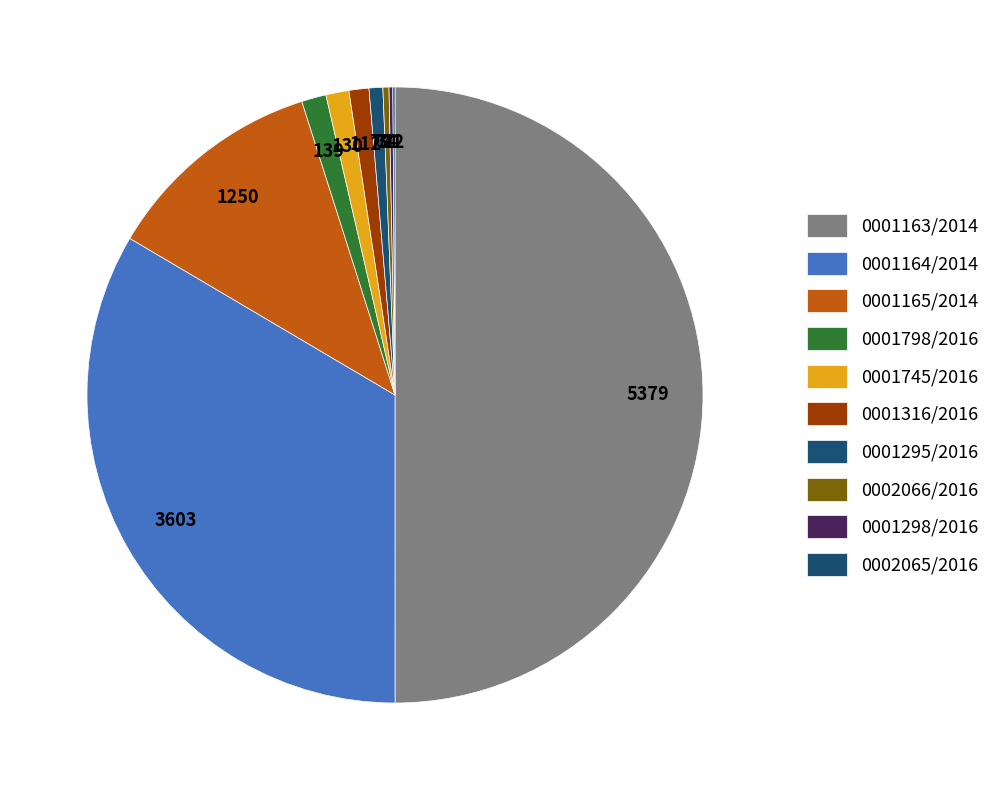

To the nearest percent, what portion does 0001316/2016 represent?

1%